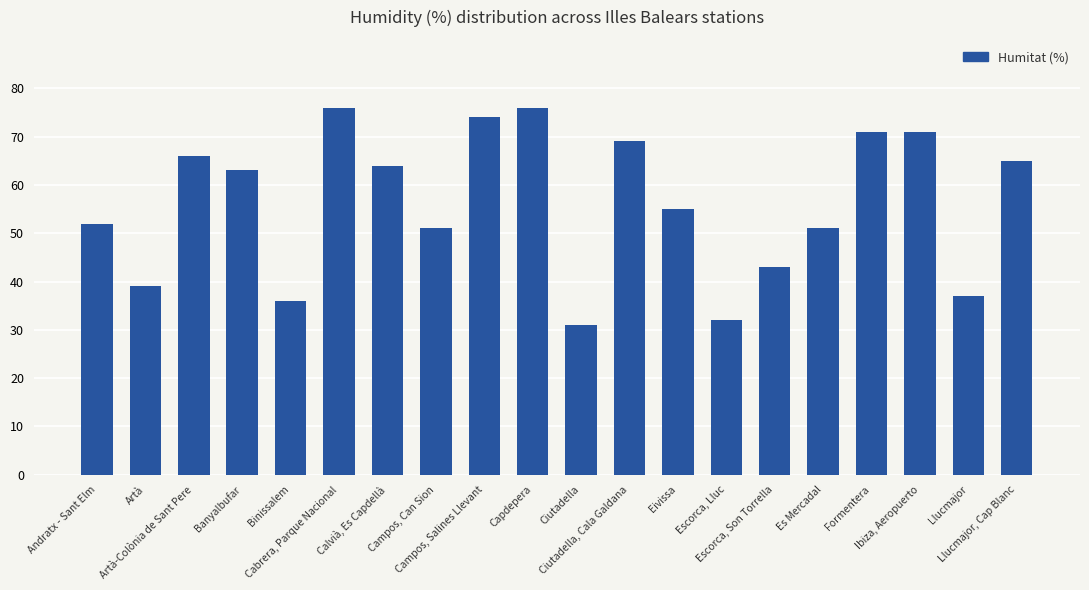

What is the difference between the maximum and second lowest values?

44